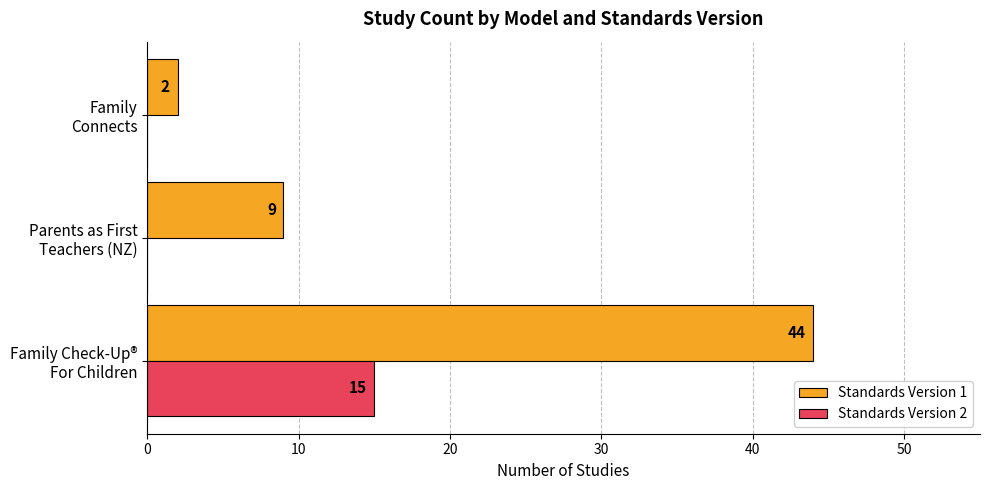

How many data points in Standards Version 2 are above 0?

1